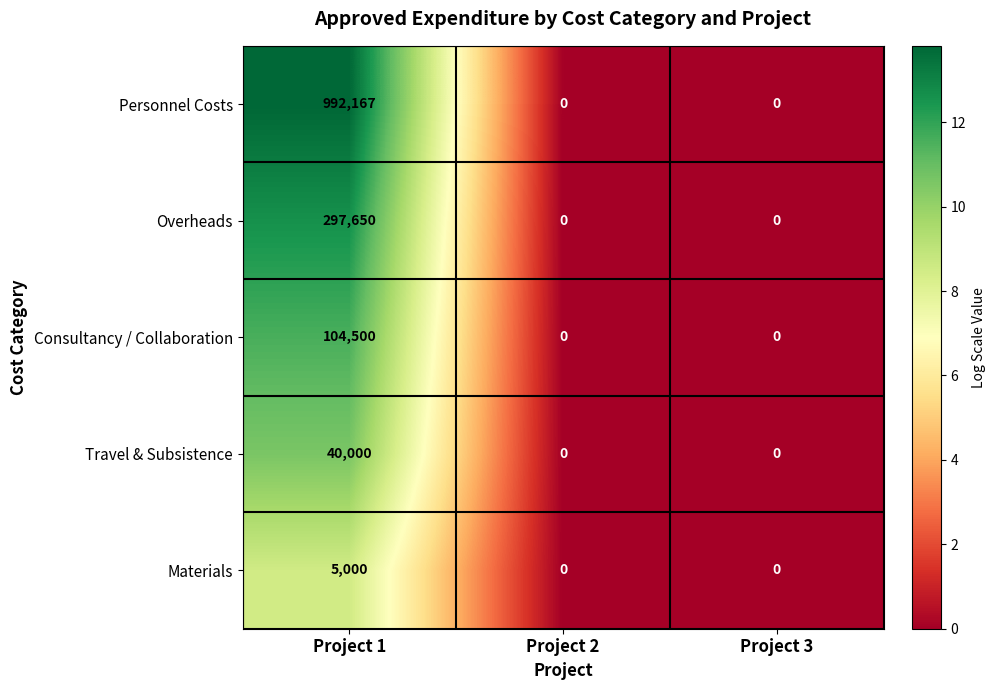

Rank the series by their maximum value, from lowest to highest.

Materials, Travel & Subsistence, Consultancy / Collaboration, Overheads, Personnel Costs